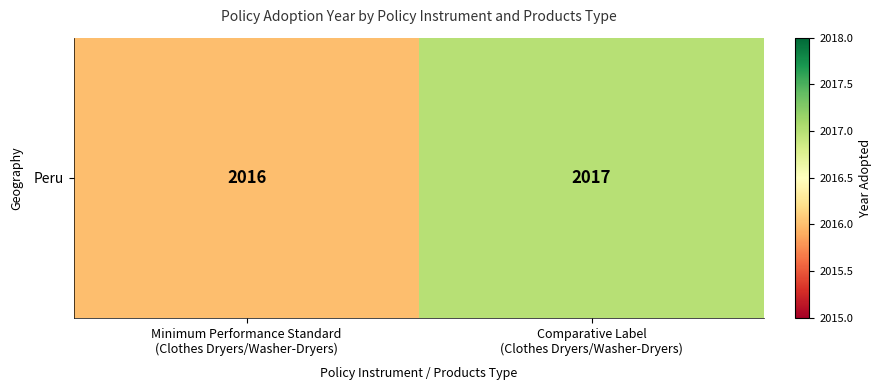

How many distinct data groups are displayed?

1